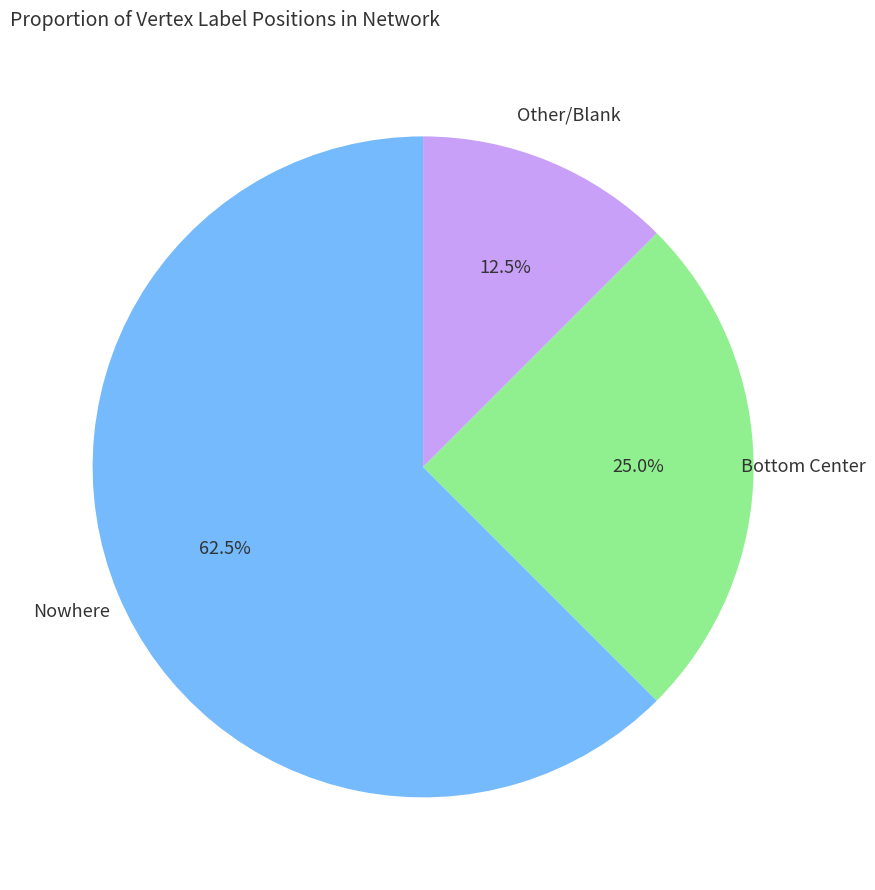

How many segments does this pie chart have?

3